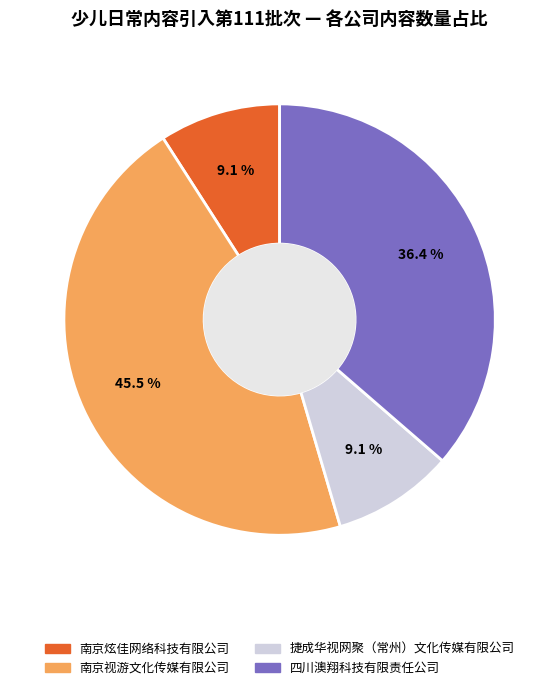

To the nearest percent, what portion does 捷成华视网聚（常州）文化传媒有限公司 represent?

9%